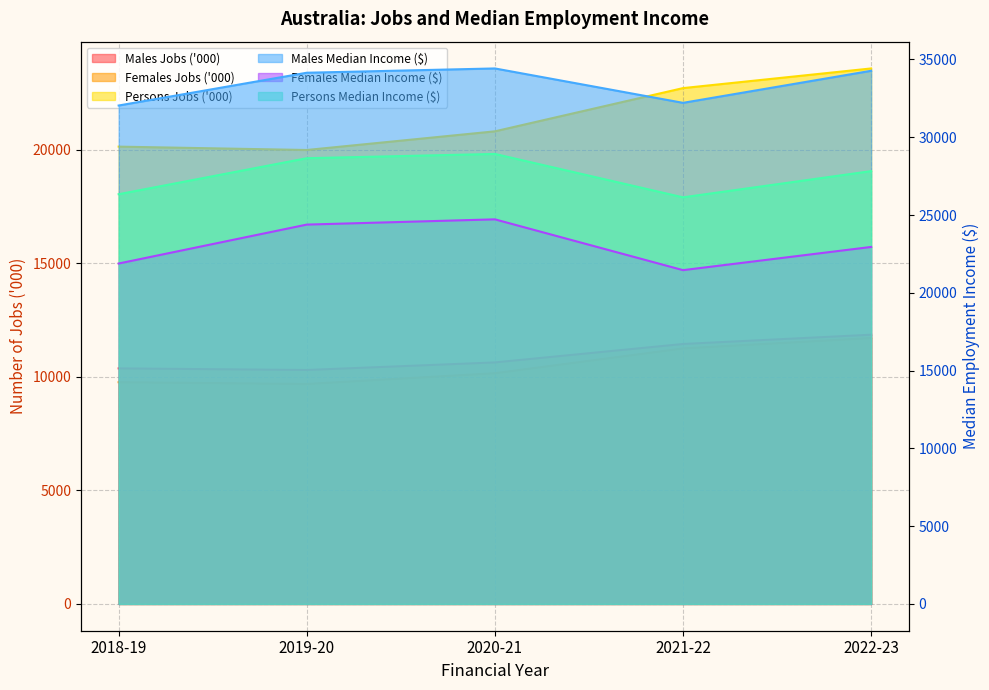

What is the lowest value of the Females Jobs ('000) series?

9686.9